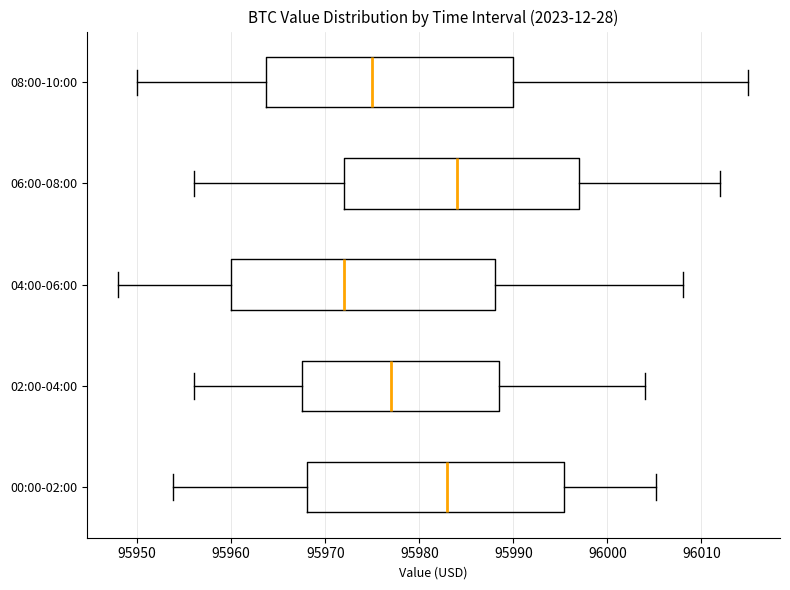

Which box's median line is the furthest to the right?

06:00-08:00